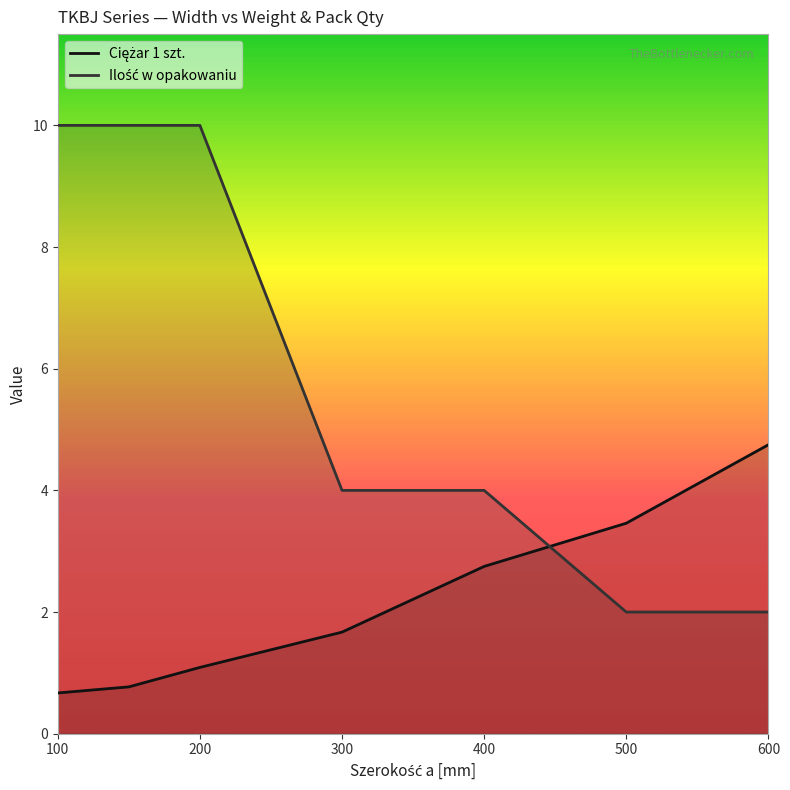

What is the greatest value displayed?

10.0